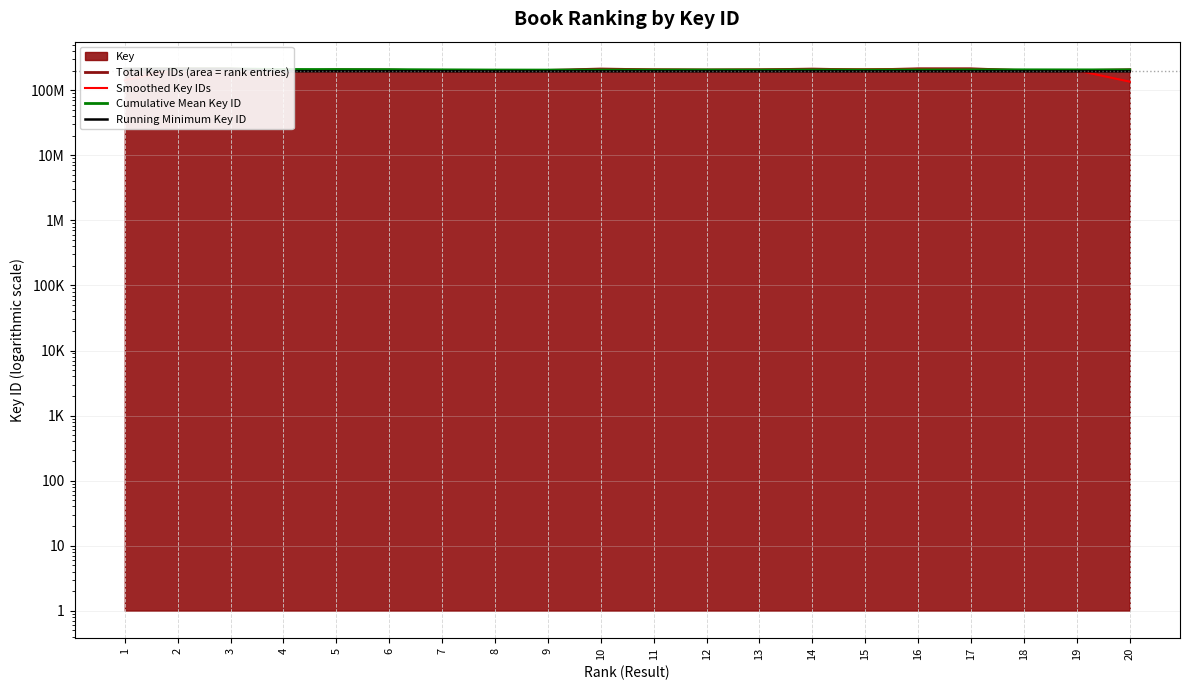

What is the difference between the highest and lowest values at 18?

10954593.3